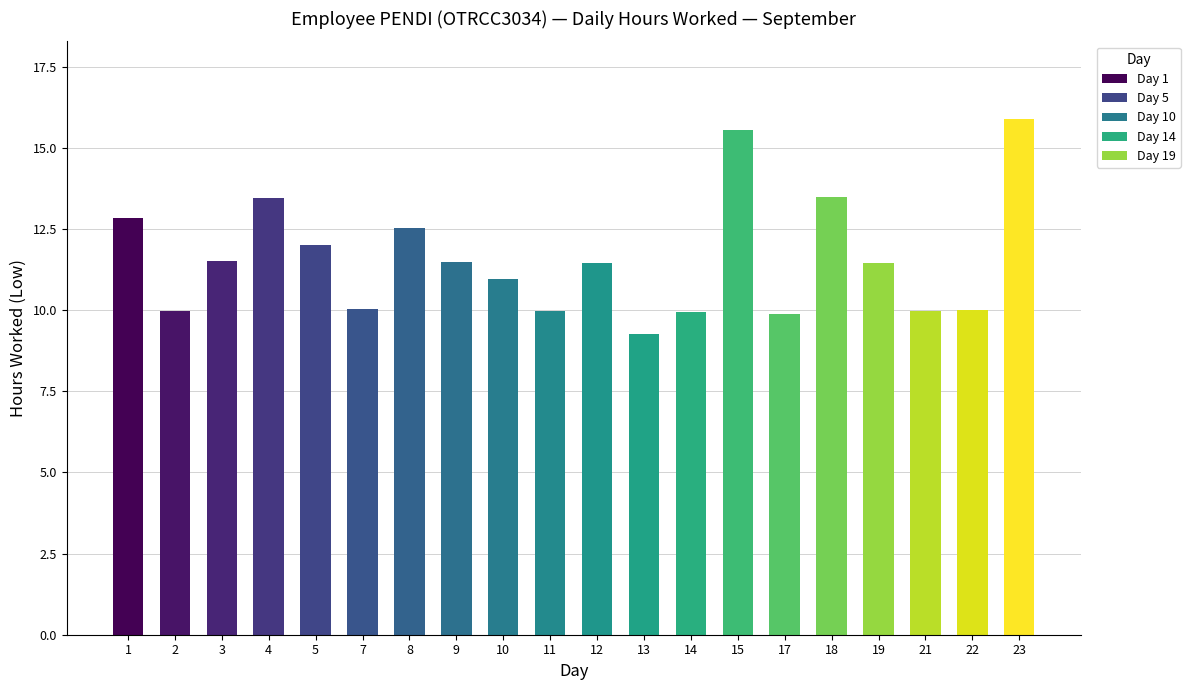

Does the chart contain any negative values?

No